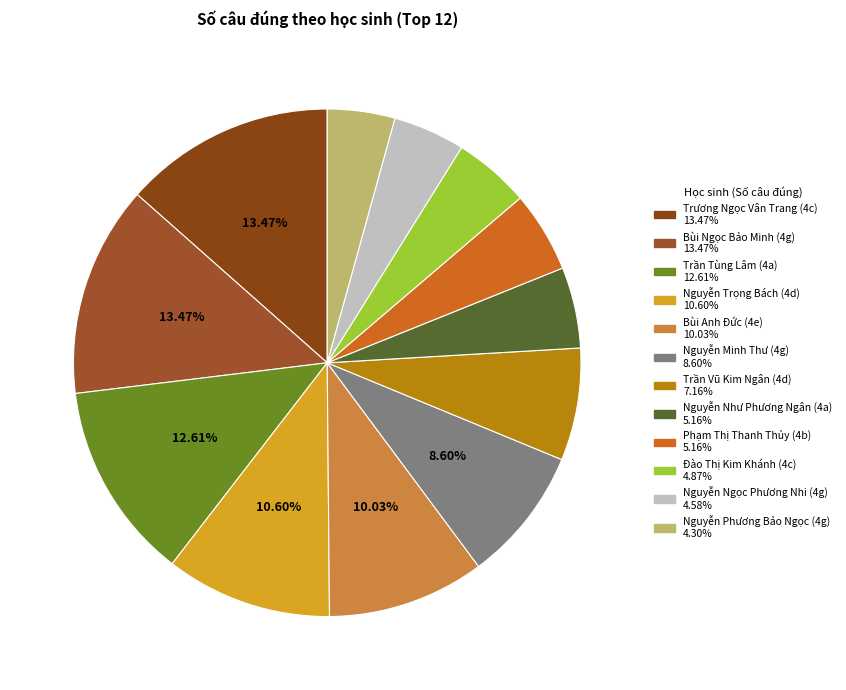

What is the ratio of the value at Nguyễn Trọng Bách (4d) to the value at Bùi Anh Đức (4e)?

1.1